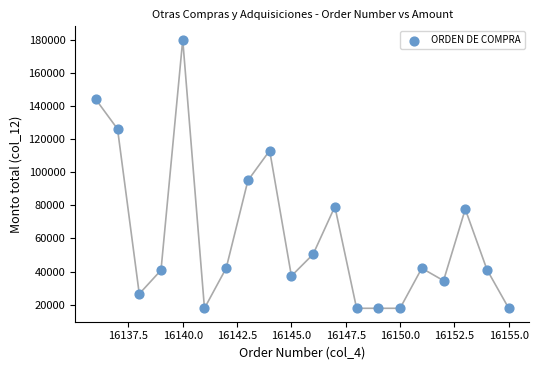

What Y value in the scatter plot is closest to 98900?

95000